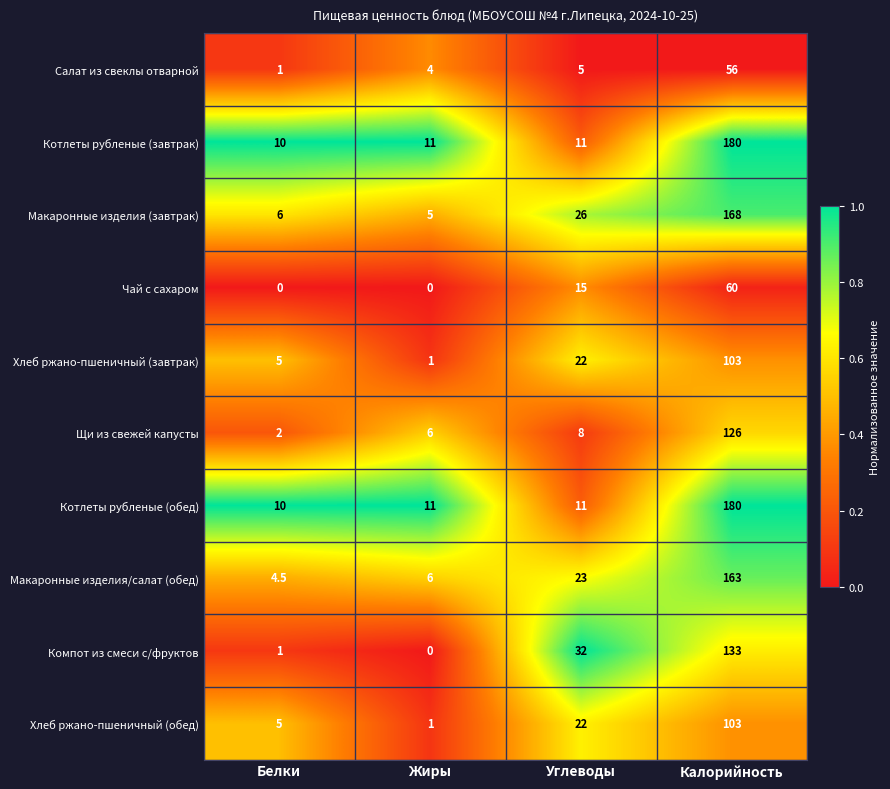

Is it true that Котлеты рубленые (обед) equals 3.7 at Углеводы?

False